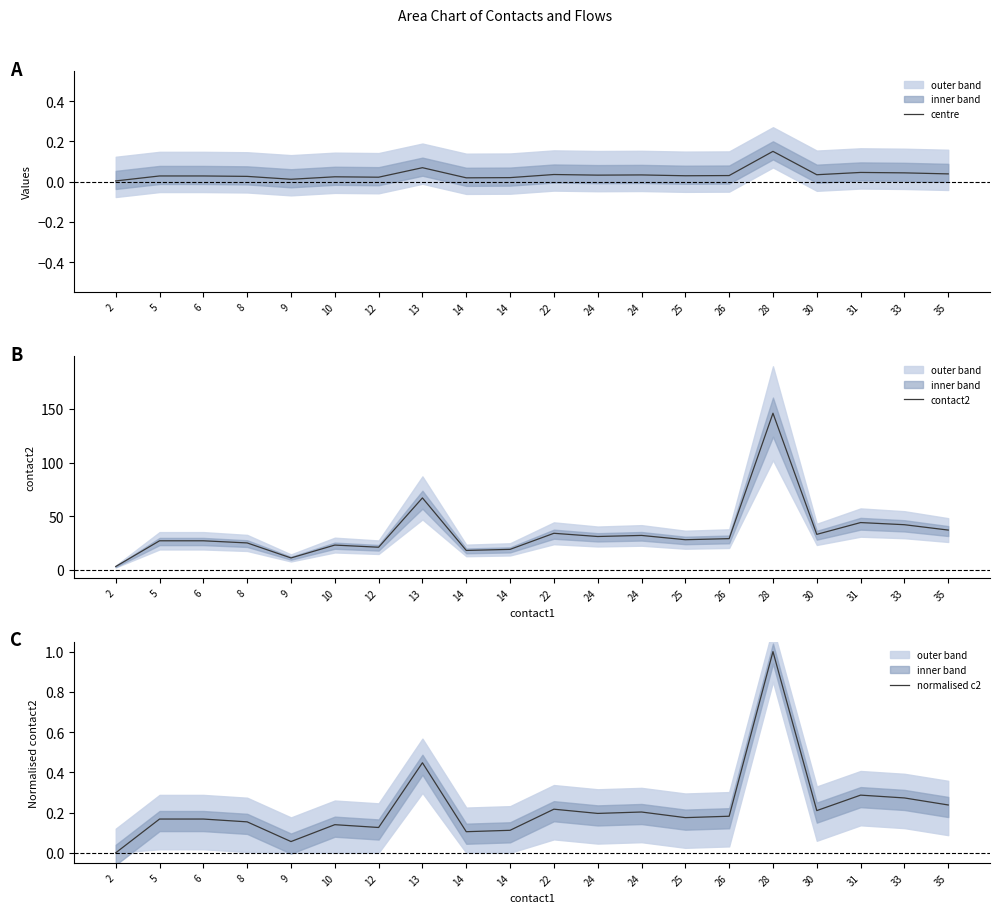

How many data points does each series have?

20